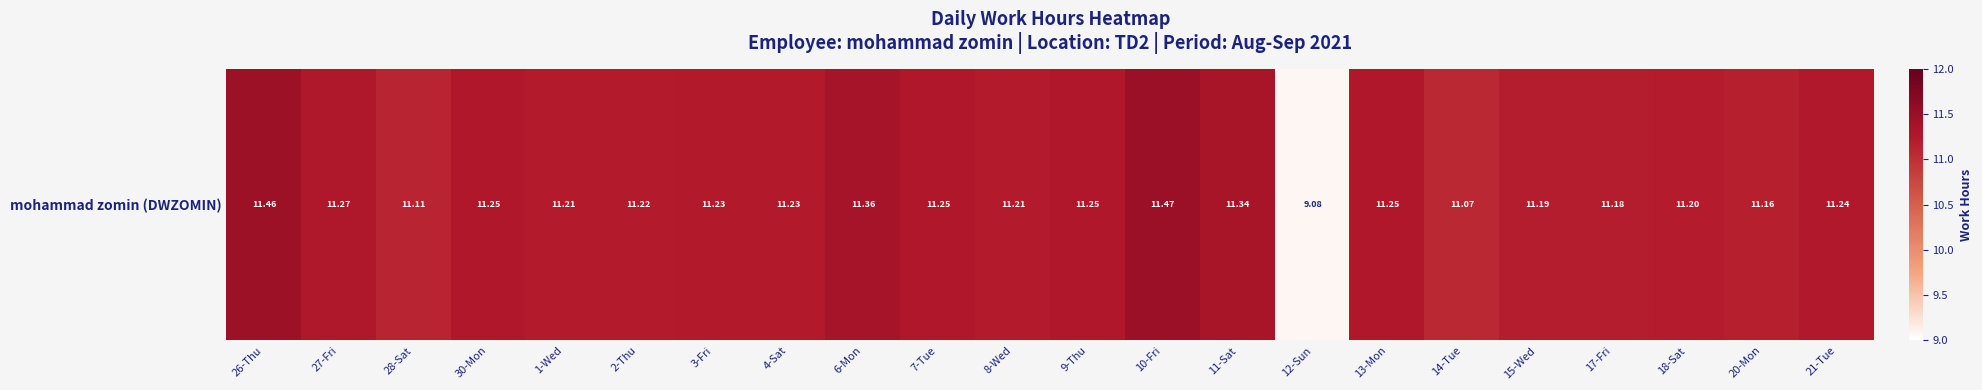

The value at 6-Mon is 11.4. True or false?

True